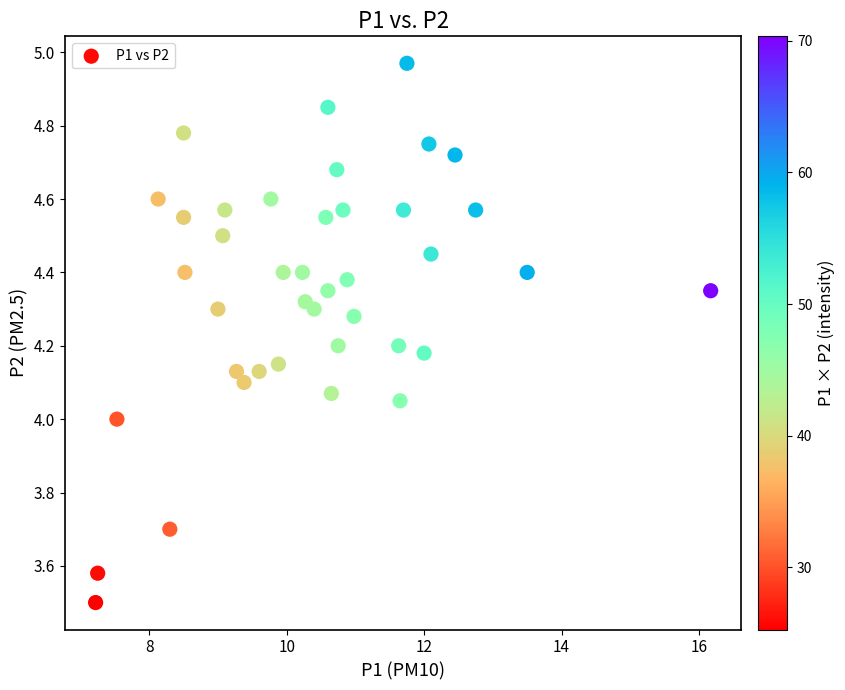

What is the range of X values (max minus min)?

9.0